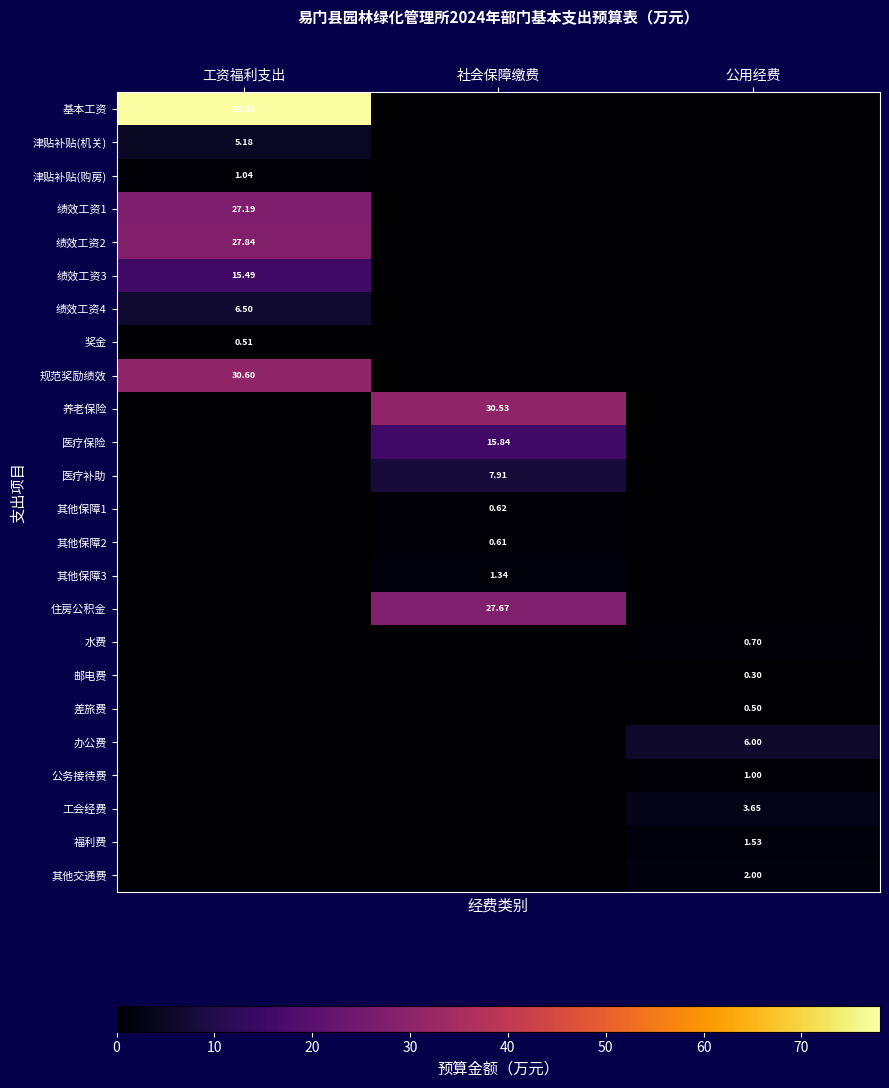

What is the difference between the highest and lowest values at 工资福利支出?

78.0